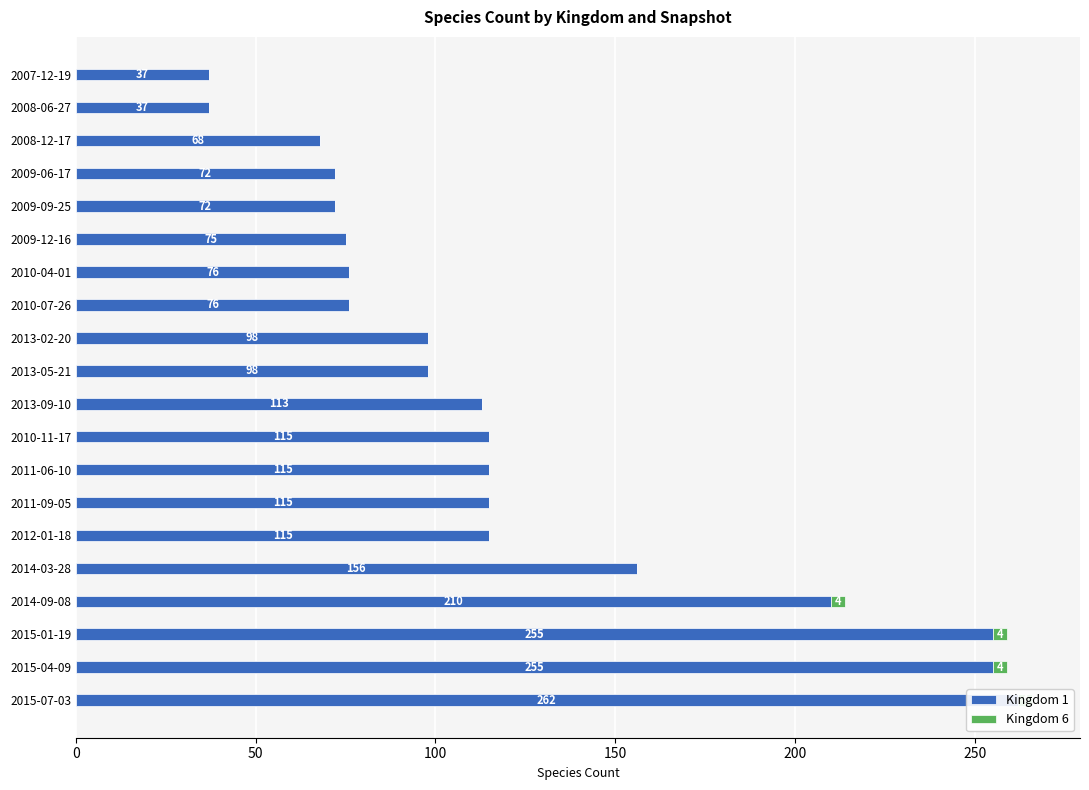

How many categories are shown in the chart?

20